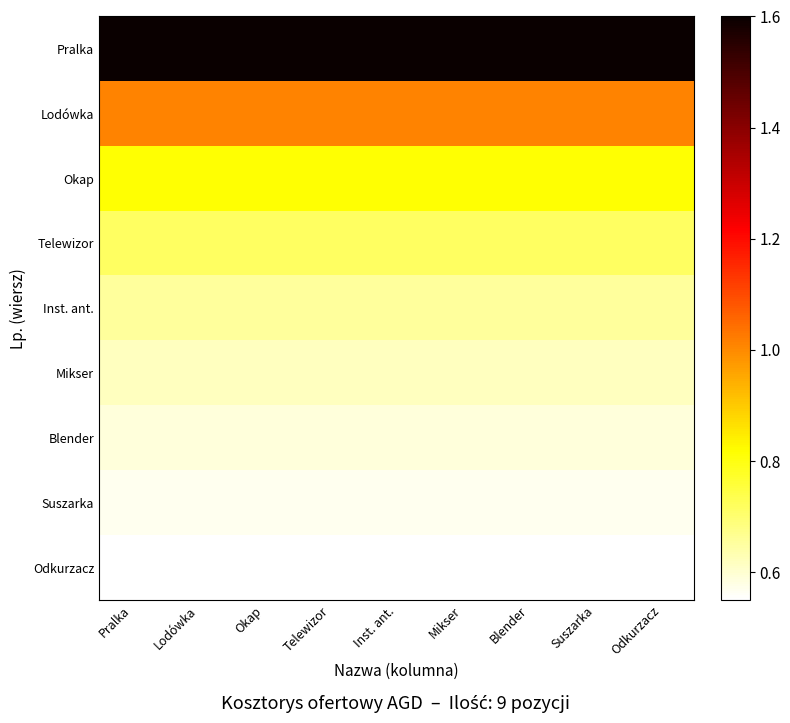

At Lodówka, list the series in order from smallest to largest.

Odkurzacz, Suszarka, Blender, Mikser, Inst. ant., Telewizor, Okap, Lodówka, Pralka